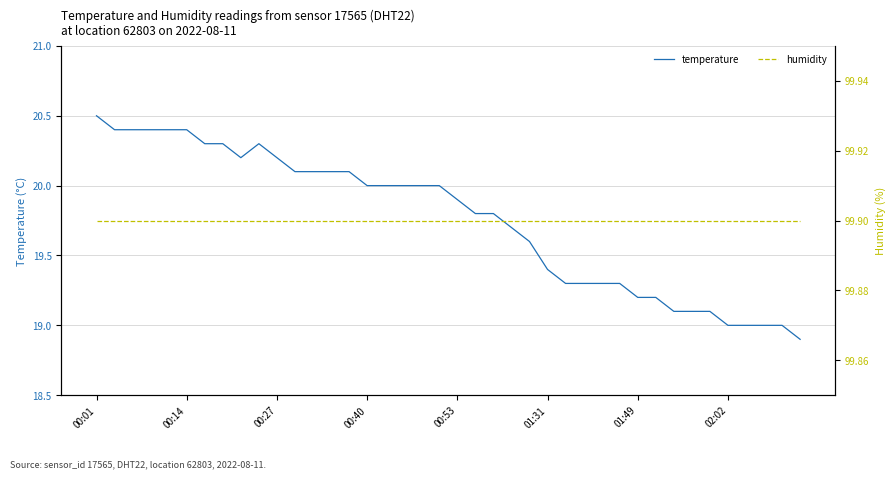

Read the humidity value at 32.

99.9